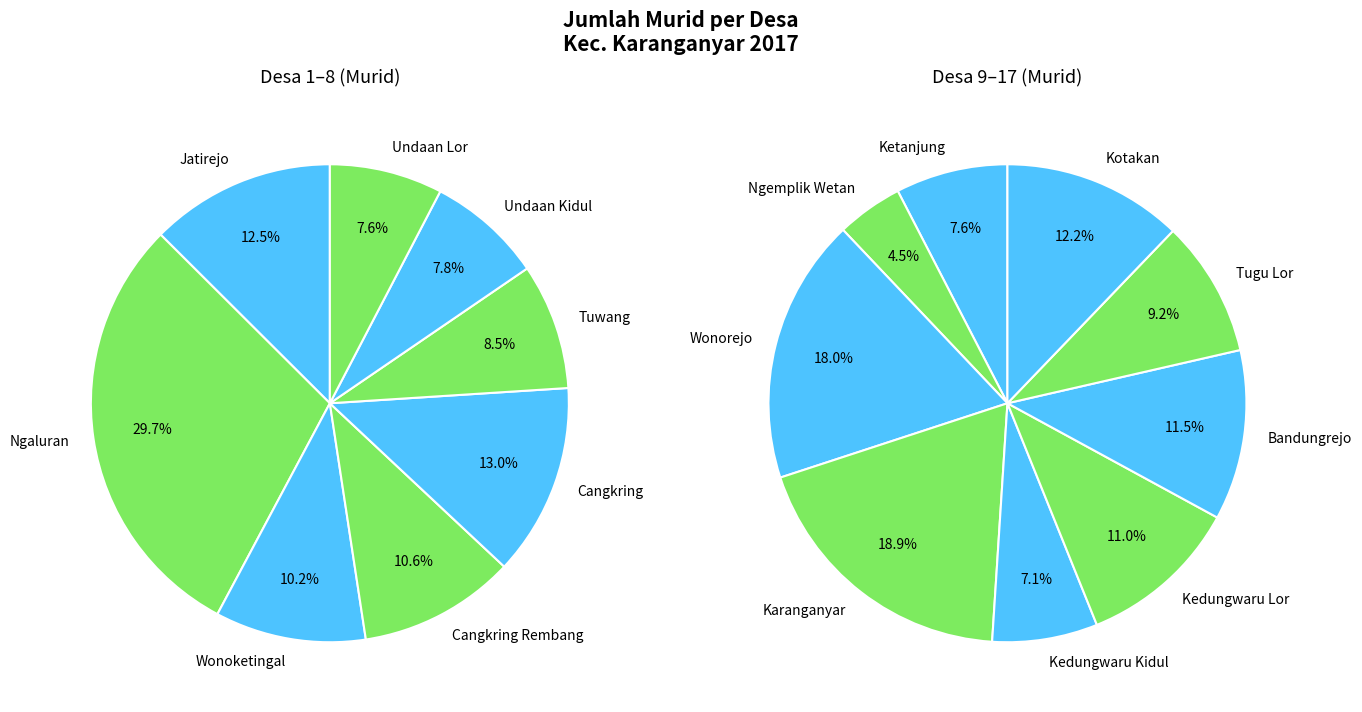

True or false: Kedungwaru Kidul accounts for 1% of the total.

False